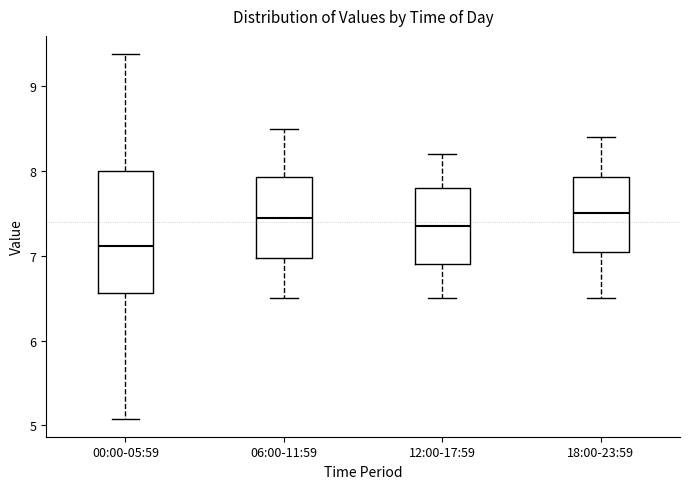

Reading left to right, read every box against the y-axis: the position of its median line, the range the box covers, and the ends of its whiskers. The values are not printed on the chart, so give them approximately, as read against the axis.

00:00-05:59: median 7.1, box 6.6 to 8.0, whiskers 5.1 to 9.4
06:00-11:59: median 7.5, box 7.0 to 7.9, whiskers 6.5 to 8.5
12:00-17:59: median 7.4, box 6.9 to 7.8, whiskers 6.5 to 8.2
18:00-23:59: median 7.5, box 7.1 to 7.9, whiskers 6.5 to 8.4